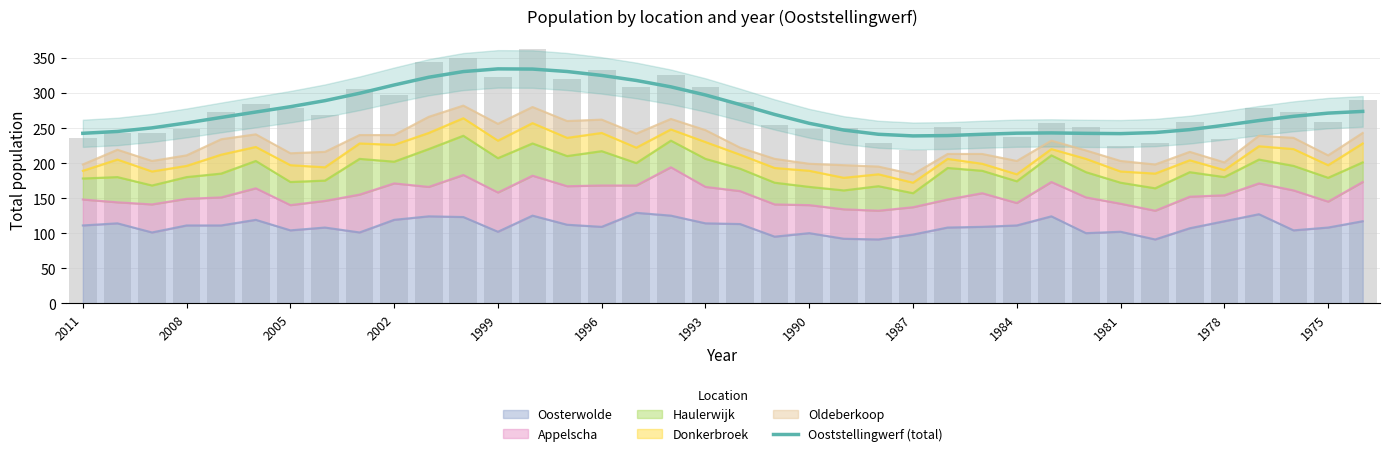

What is the maximum value shown in the chart?

334.4